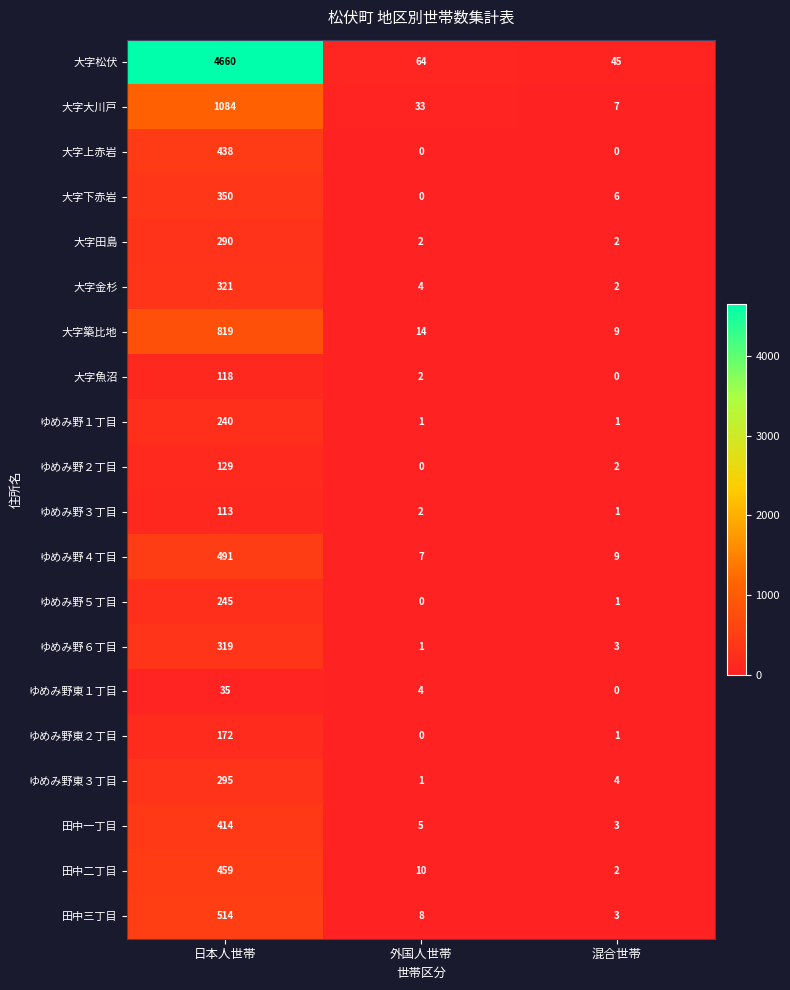

Which series changed the most between 日本人世帯 and 混合世帯?

大字松伏